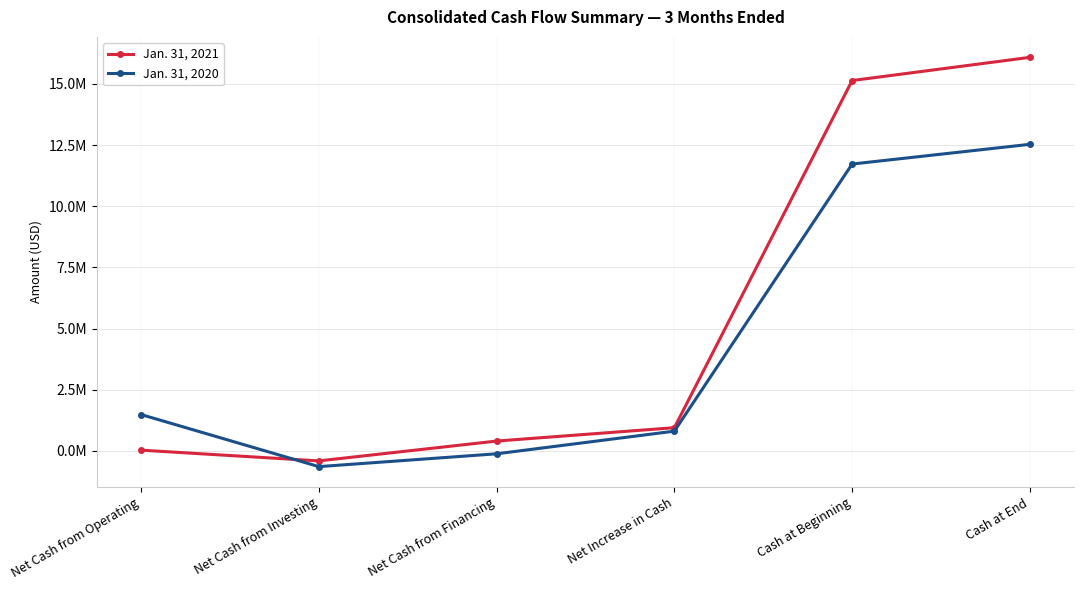

Which has a higher value, Cash at End or Net Increase in Cash?

Cash at End